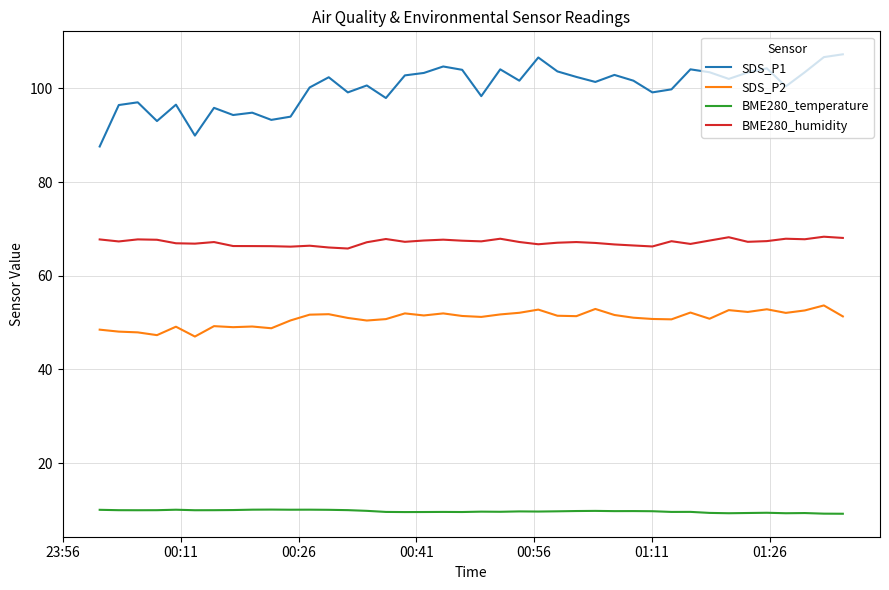

List the series in order of their overall mean, highest first.

SDS_P1, BME280_humidity, SDS_P2, BME280_temperature